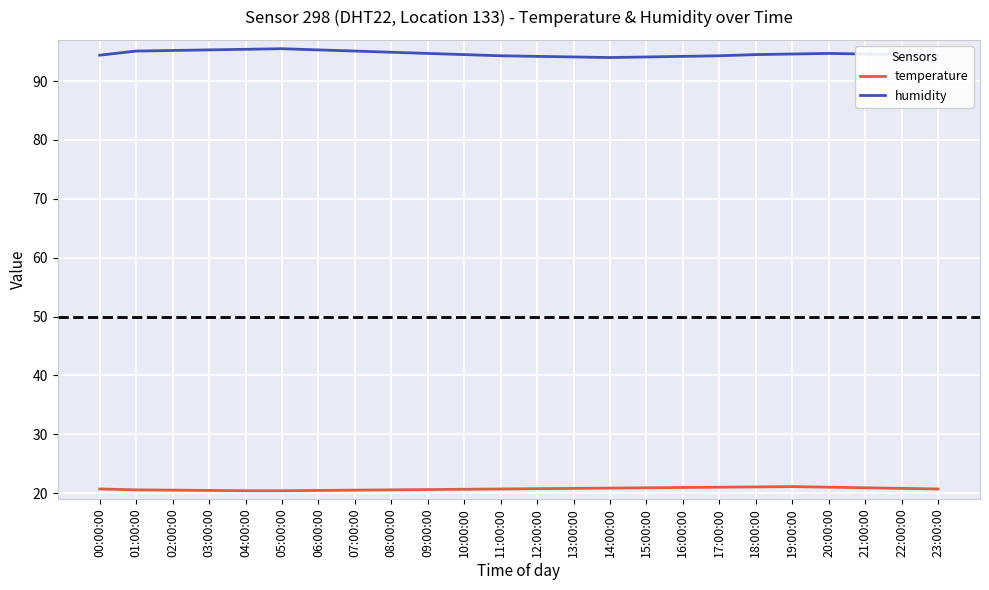

What is the lowest value of the temperature series?

20.4